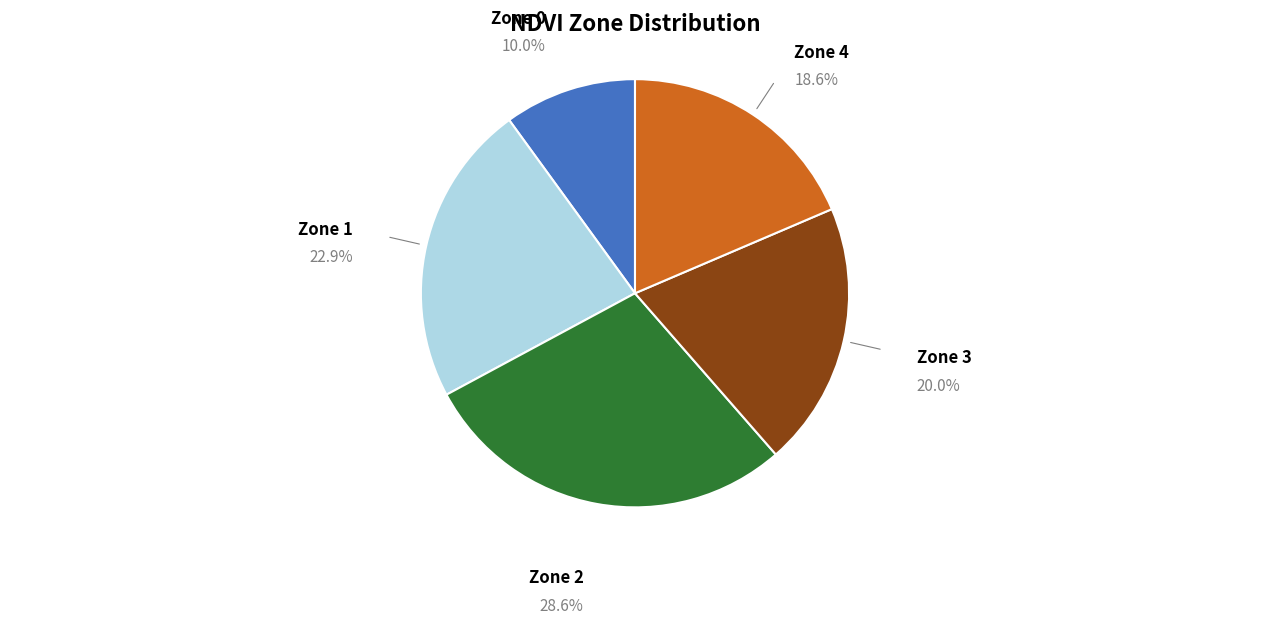

To the nearest percent, what is the difference between the largest and smallest slice percentages?

19%